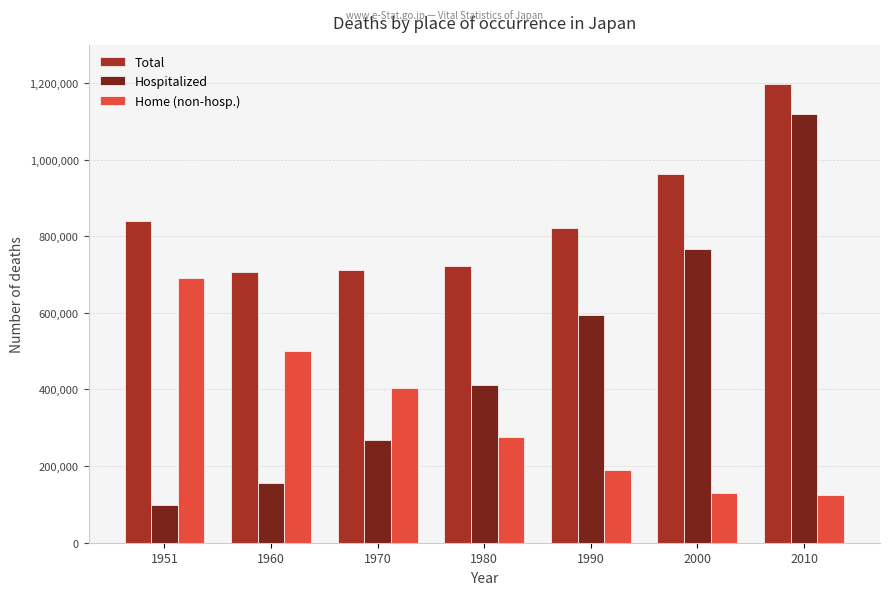

Which series has the largest range (max minus min)?

Hospitalized